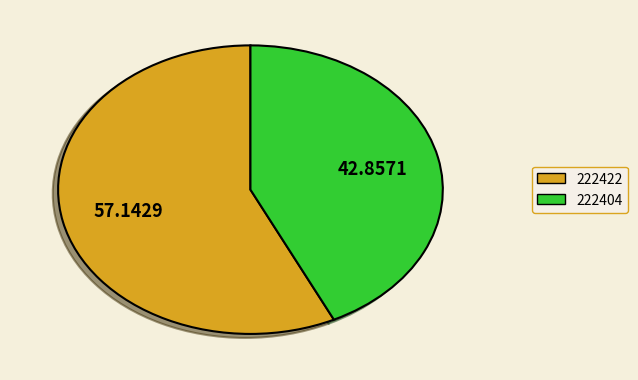

Count the number of slices in the pie.

2